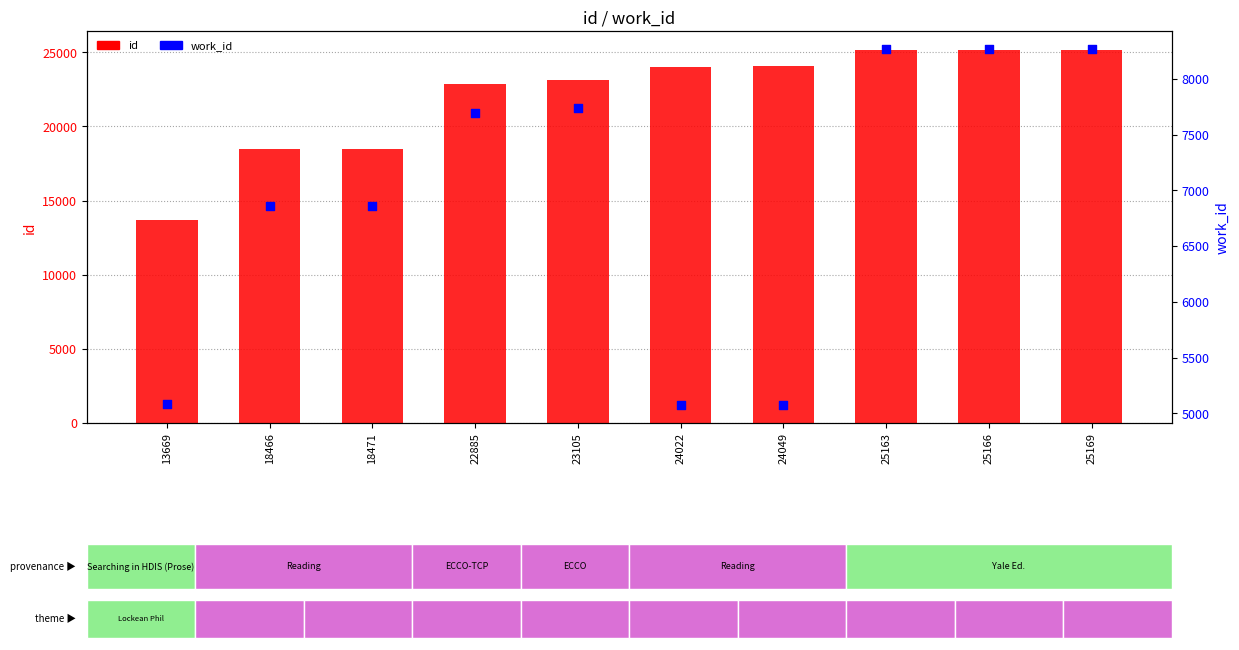

What is the total value across all series at 23105?

30848